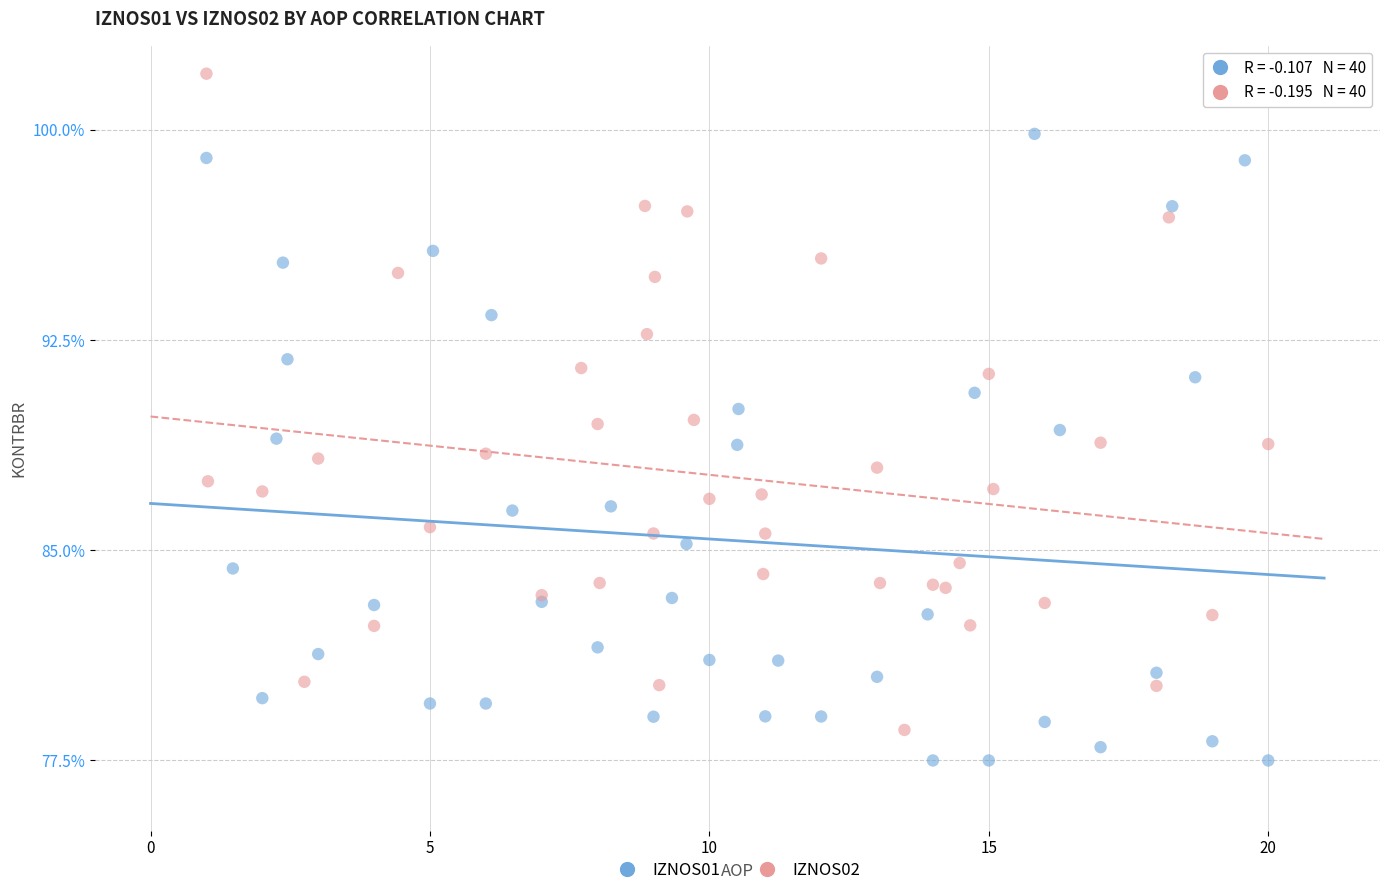

Which series contains the highest Y value?

IZNOS02